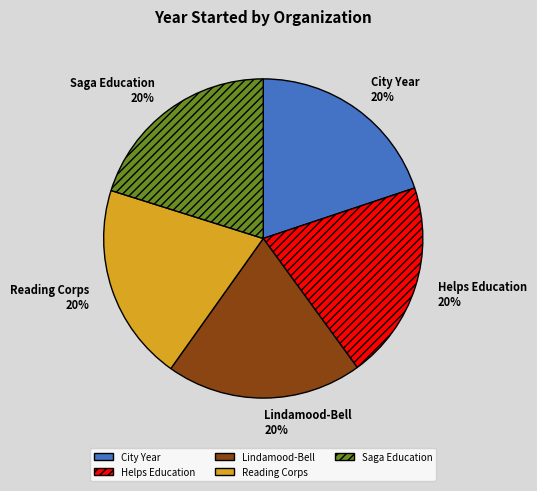

Is it true that City Year is 20% of the pie?

True